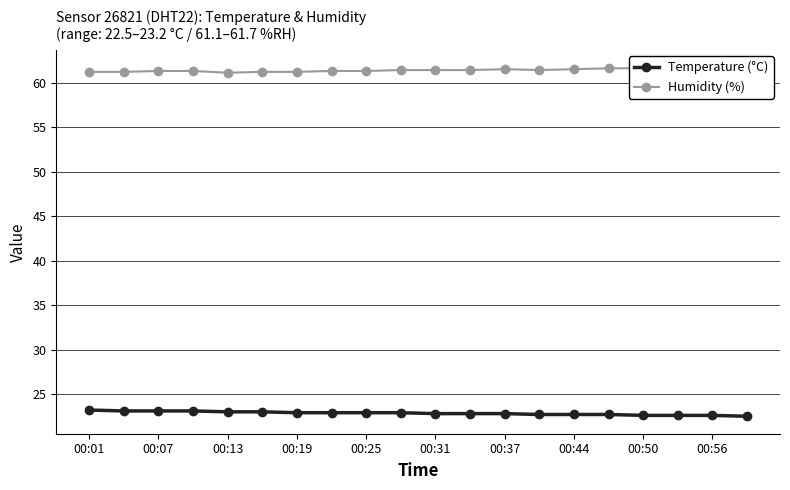

At which label does Temperature (°C) reach its peak?

00:01